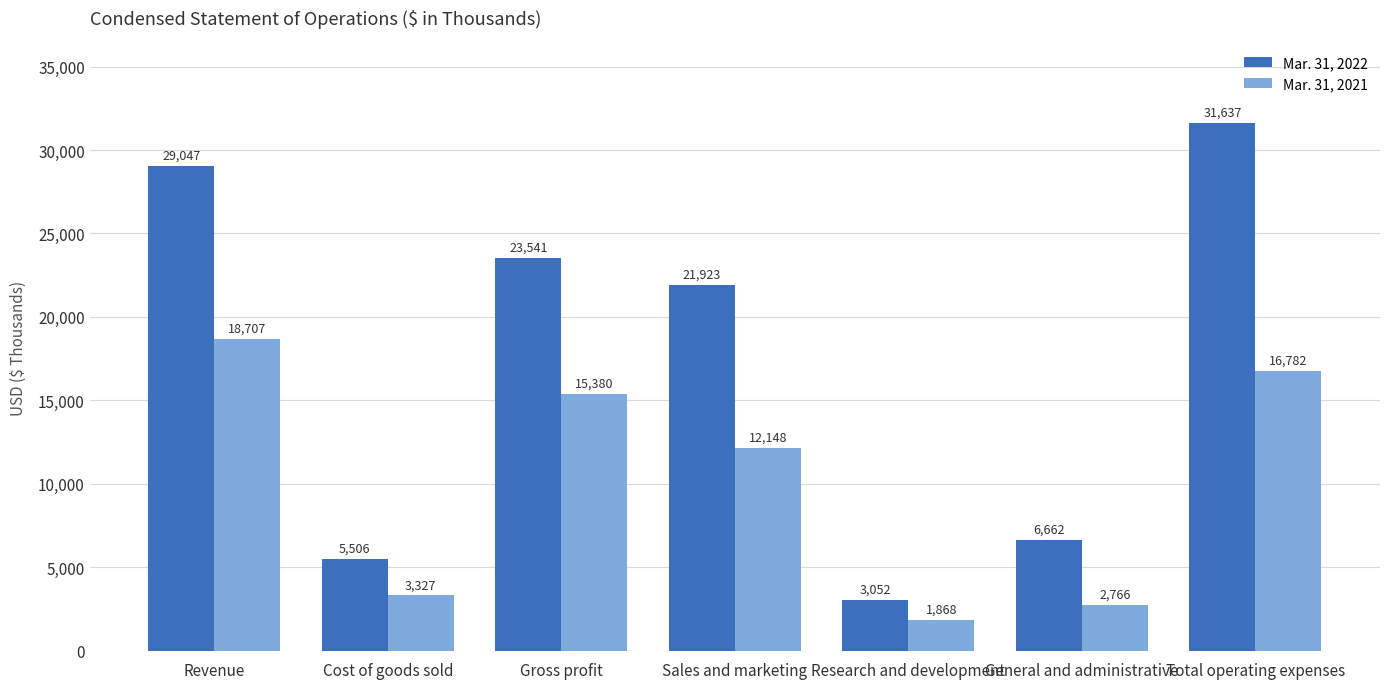

At how many categories does at least one series exceed 5608?

5